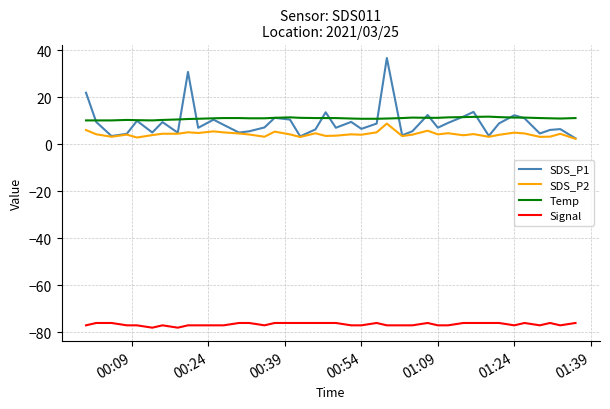

Is this an area chart (filled region under the line)?

No